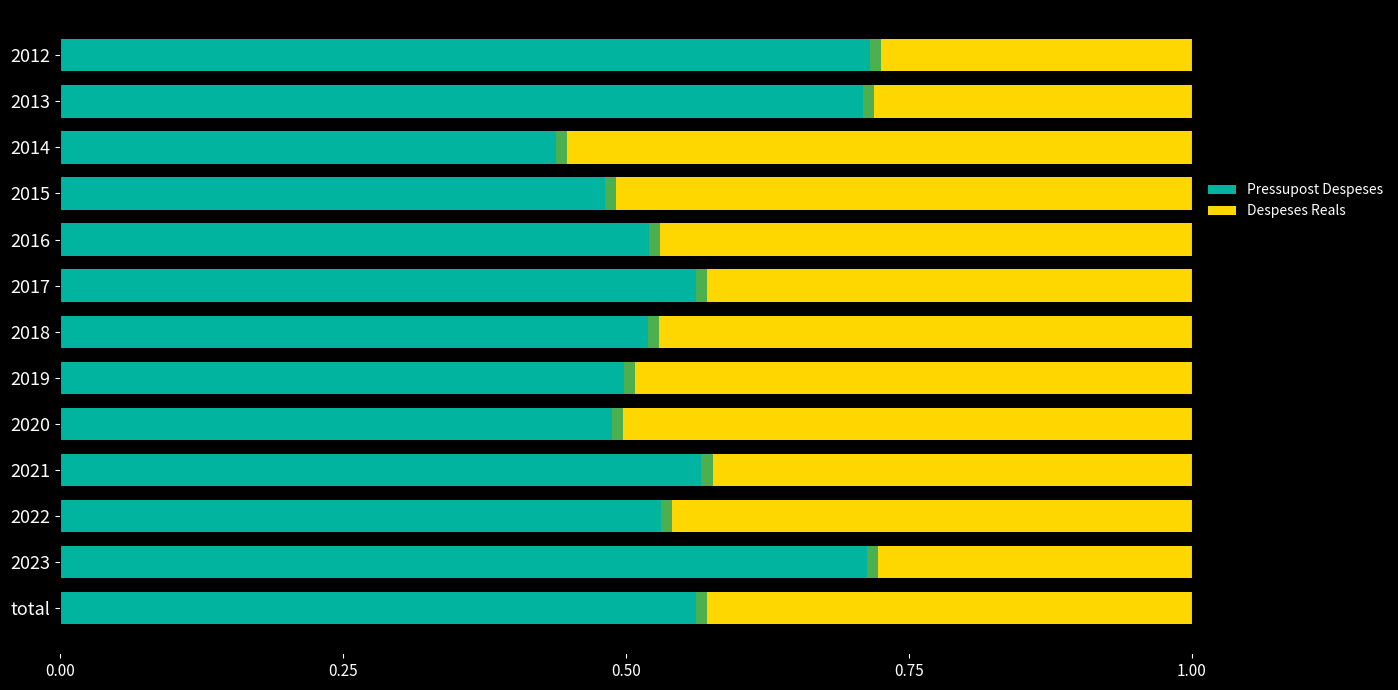

Reading right to left, what are all the values shown in this chart?

Pressupost Despeses: 0.7	0.7	0.4	0.5	0.5	0.6	0.5	0.5	0.5	0.6	0.5	0.7	0.6
Despeses Reals: 0.3	0.3	0.6	0.5	0.5	0.4	0.5	0.5	0.5	0.4	0.5	0.3	0.4